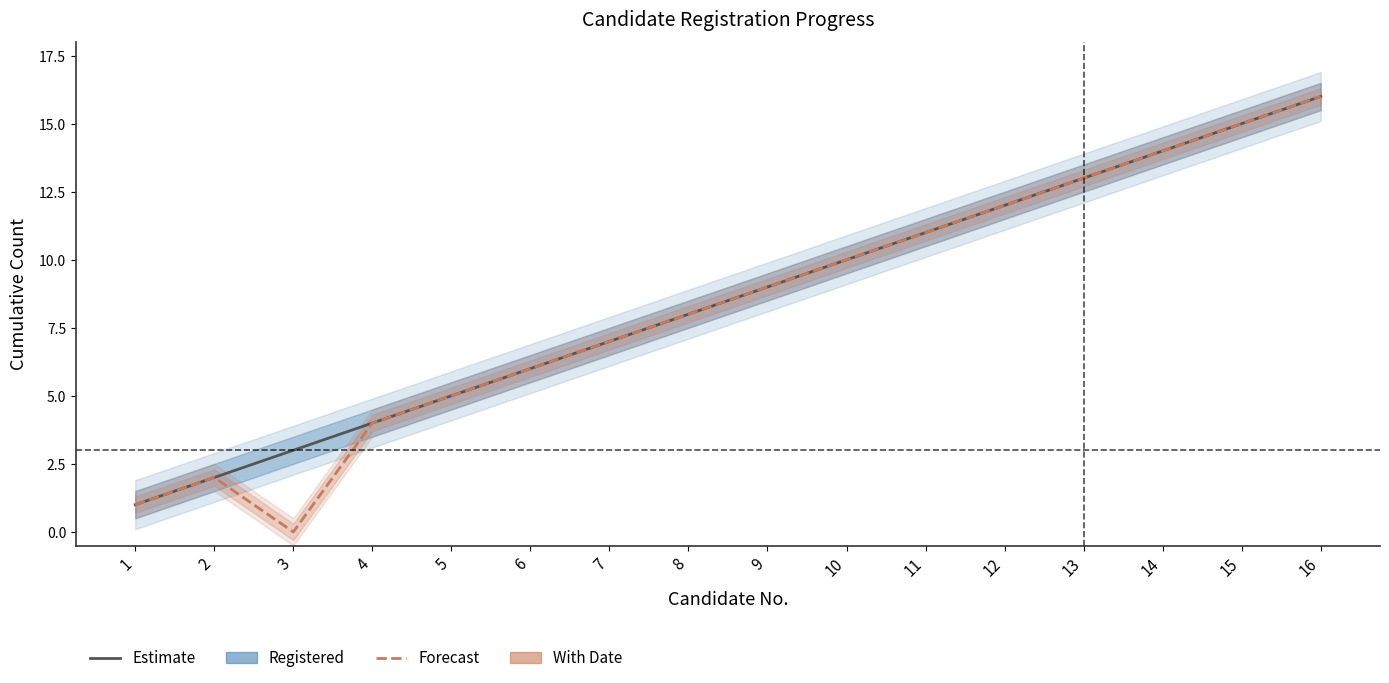

Read the With Date value at 9.

9